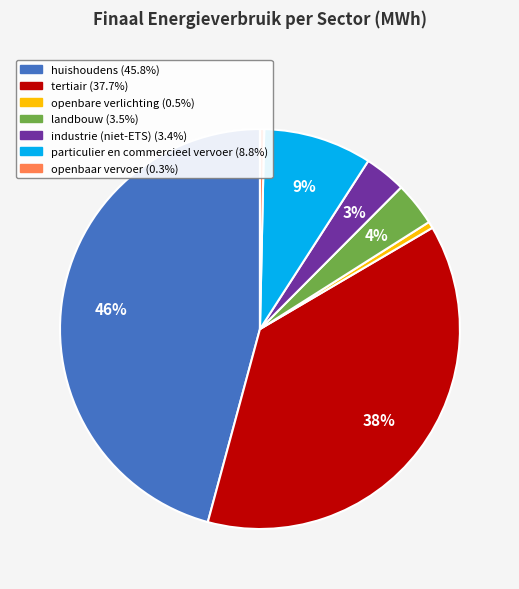

To the nearest percent, what is the average slice percentage?

14%